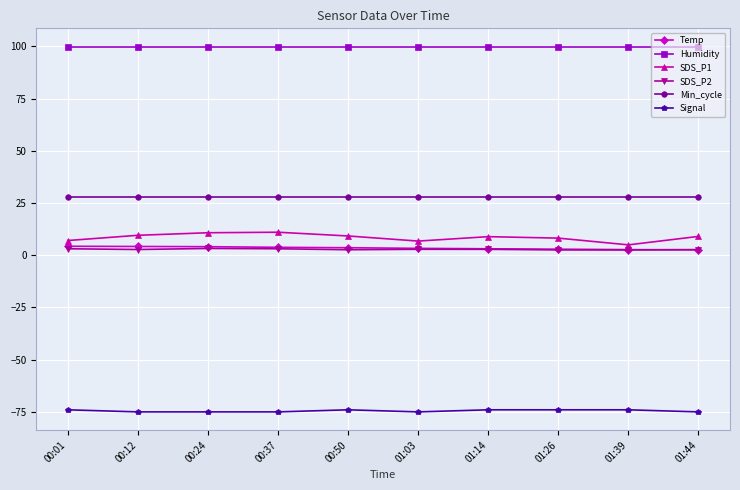

The Min_cycle series shows 28.0 at 00:24. True or false?

True